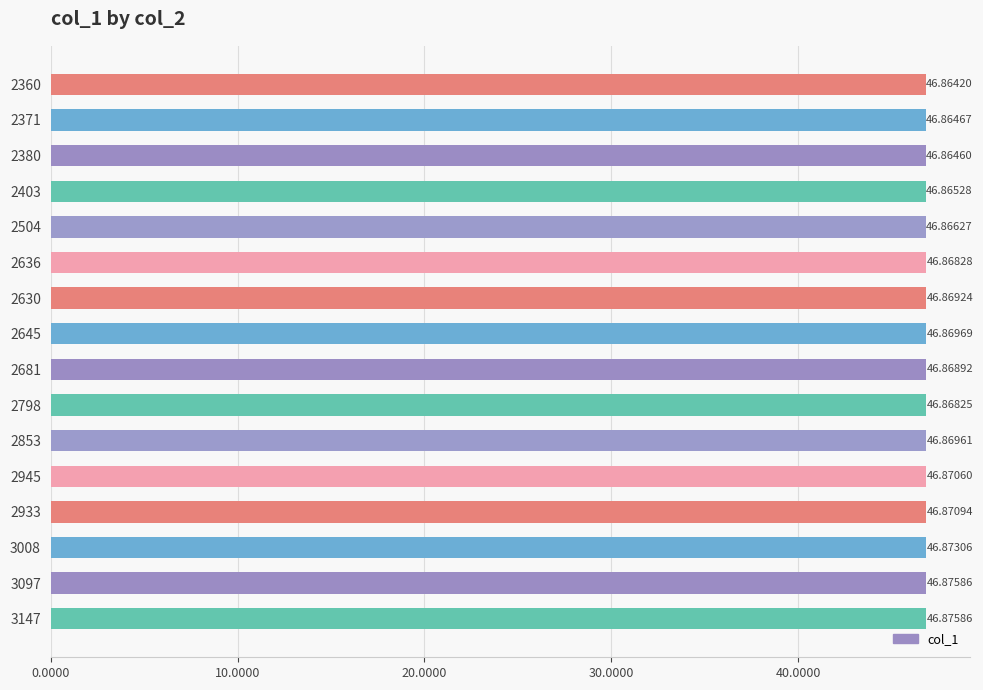

Count the values in the range 46 to 47.

16